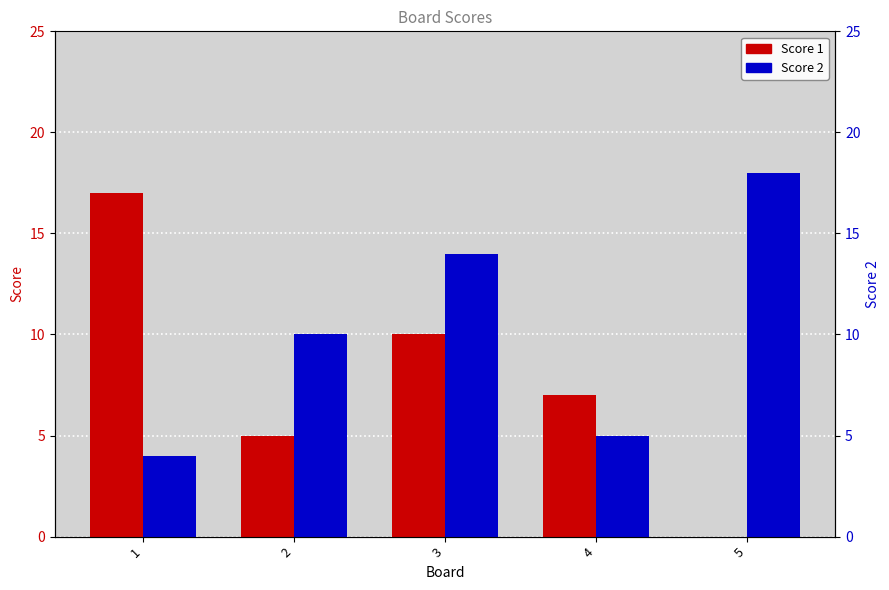

Reading left to right, extract all data points from this chart.

Score 1: 1=17	2=5	3=10	4=7	5=0
Score 2: 1=4	2=10	3=14	4=5	5=18